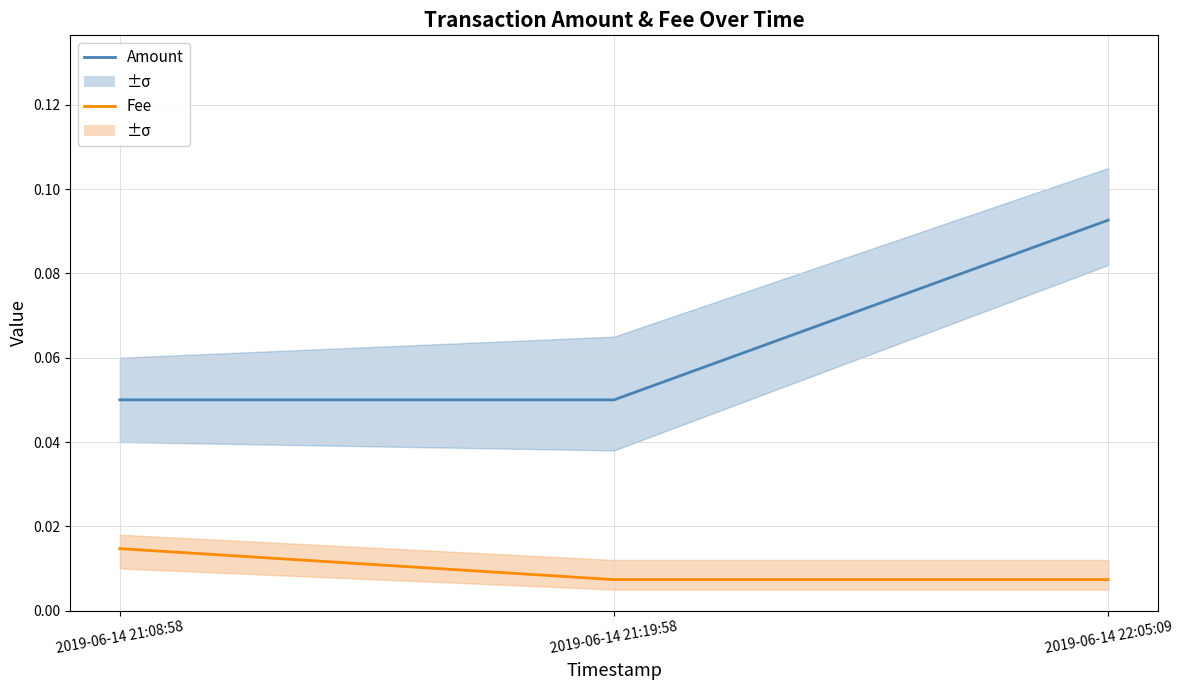

What is the sum of all Amount values?

0.2